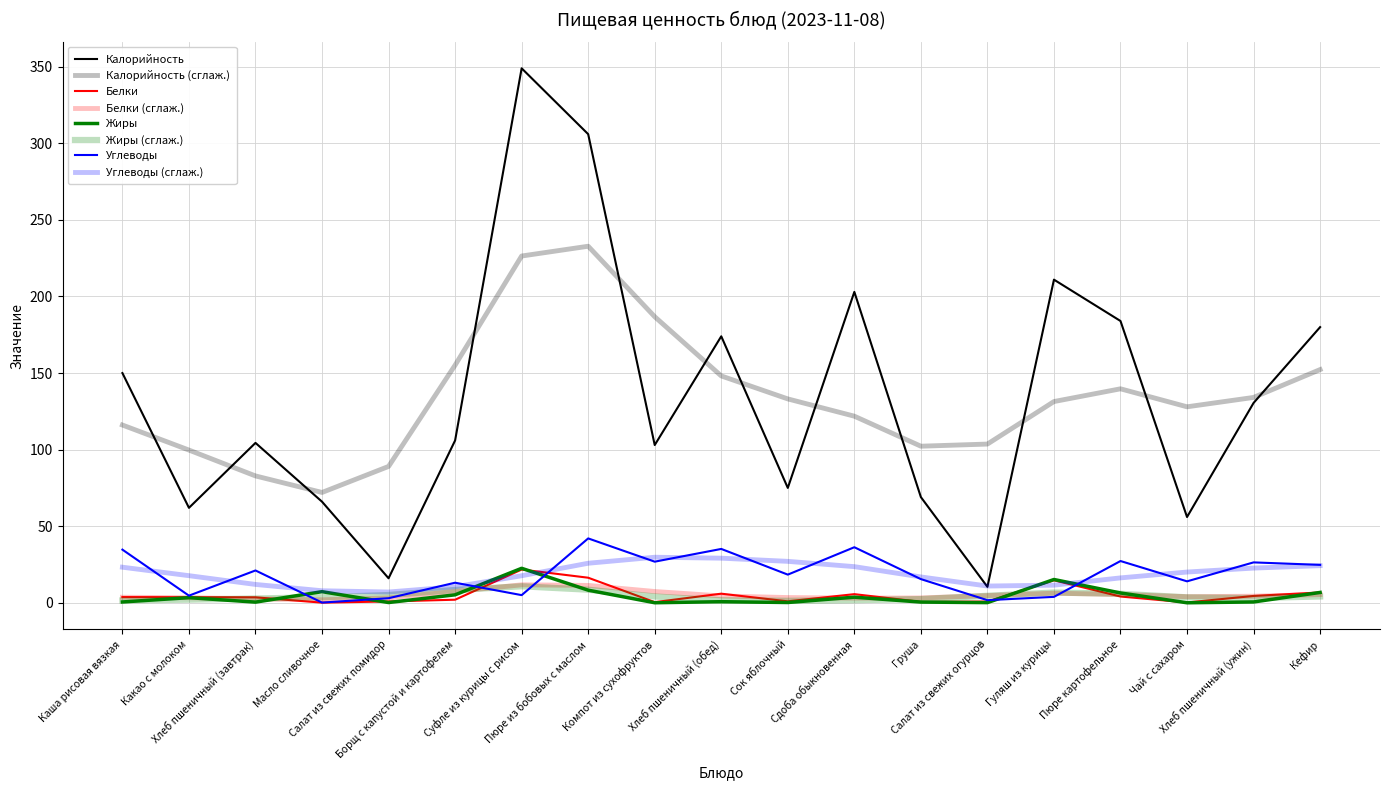

How many lines are shown in the chart?

8